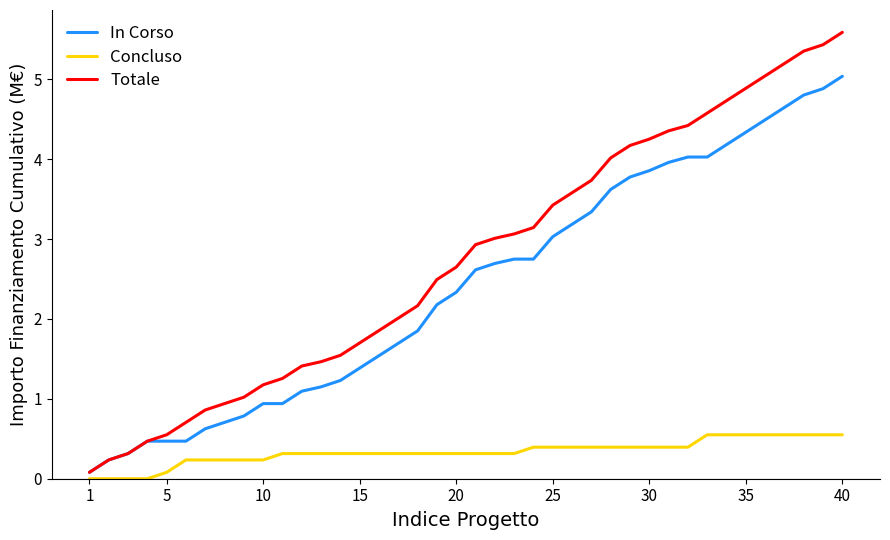

Which series has the widest spread of values?

Totale